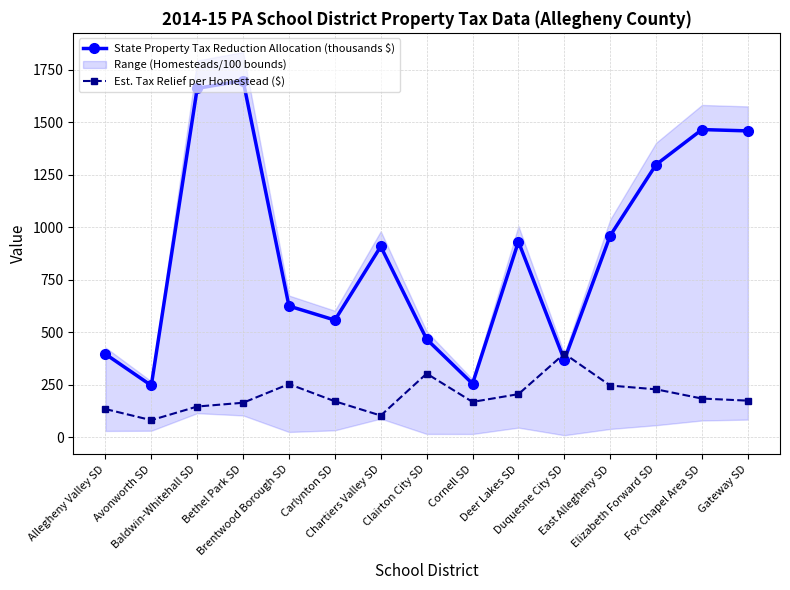

At which category is the sum across all series the highest?

Bethel Park SD